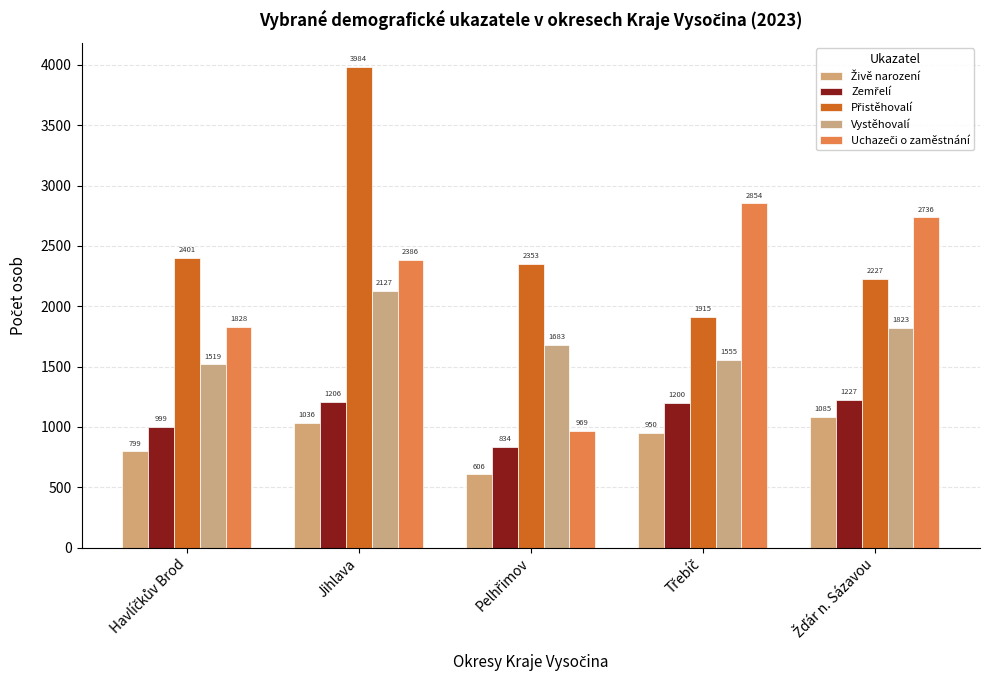

Reading right to left, transcribe all the data shown in this chart.

Živě narození: 1085	950	606	1036	799
Zemřelí: 1227	1200	834	1206	999
Přistěhovalí: 2227	1915	2353	3984	2401
Vystěhovalí: 1823	1555	1683	2127	1519
Uchazeči o zaměstnání: 2736	2854	969	2386	1828